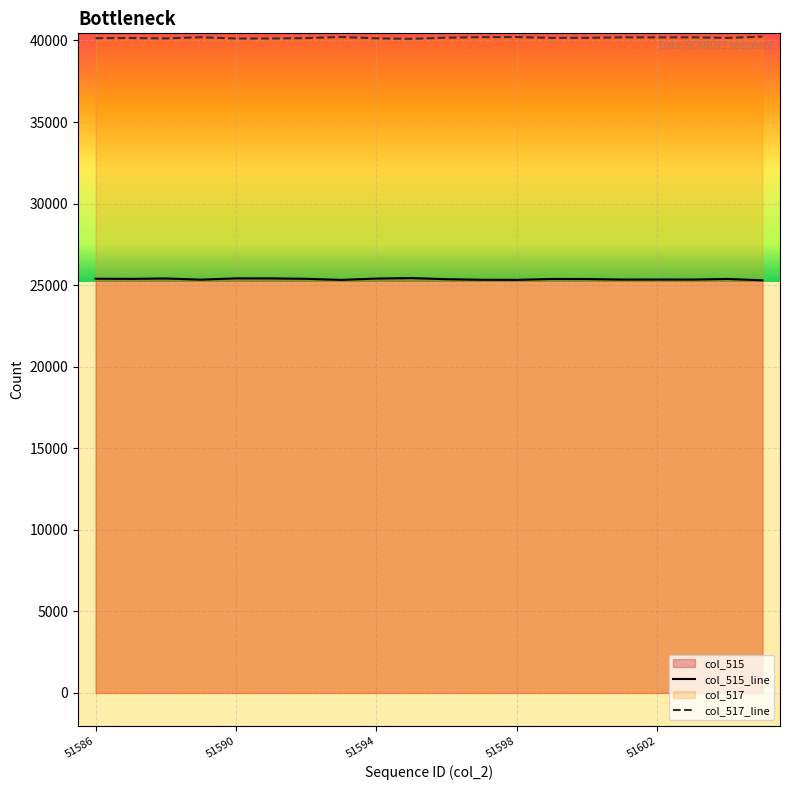

Reading left to right, what are all the values shown in this chart?

col_515: 25394	25384	25409	25336	25415	25413	25388	25321	25403	25433	25364	25329	25323	25378	25374	25342	25345	25342	25379	25298
col_517: 40141	40151	40126	40199	40120	40122	40147	40214	40132	40102	40171	40206	40212	40157	40161	40193	40190	40193	40156	40237